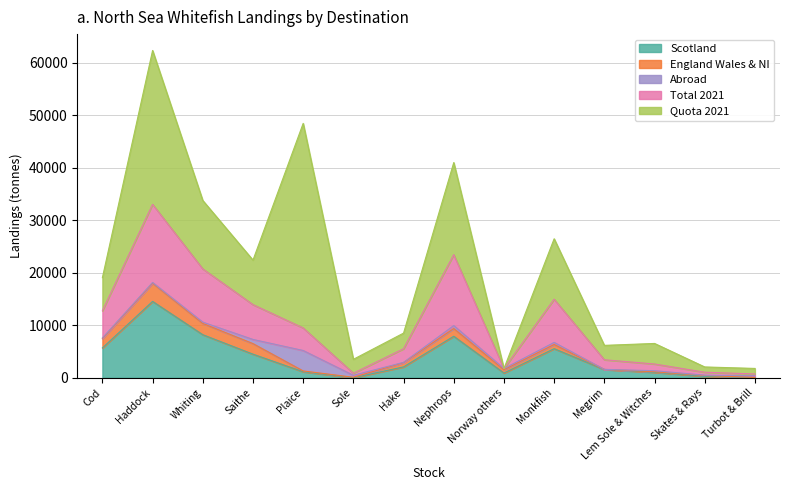

Does the chart have visible grid lines?

Yes